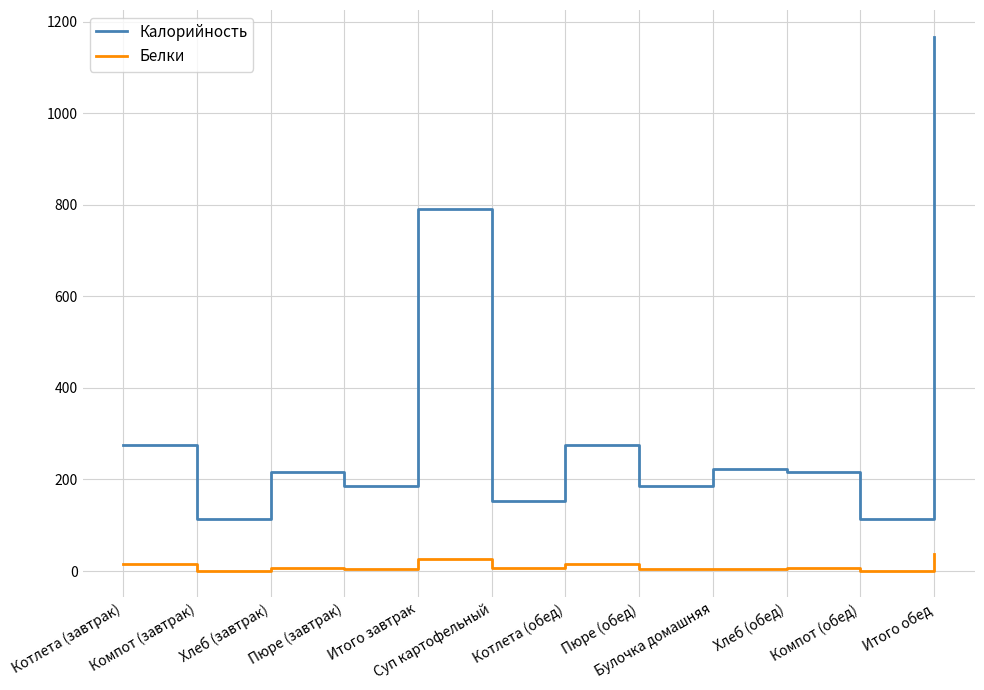

How many lines are shown in the chart?

2